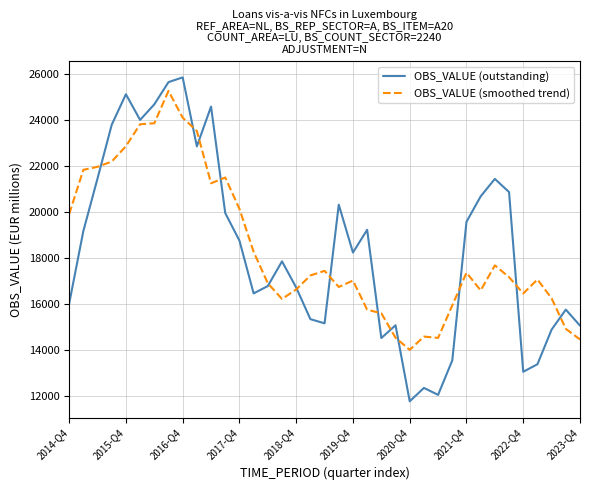

Which series ends up on top after the final intersection of OBS_VALUE (outstanding) and OBS_VALUE (smoothed trend)?

OBS_VALUE (outstanding)